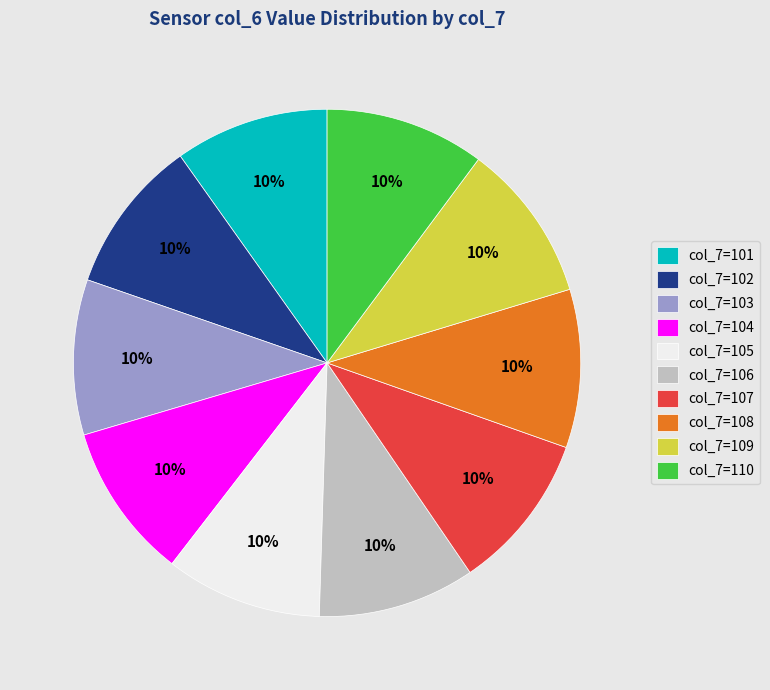

Is there any slice that represents more than half of the pie?

No